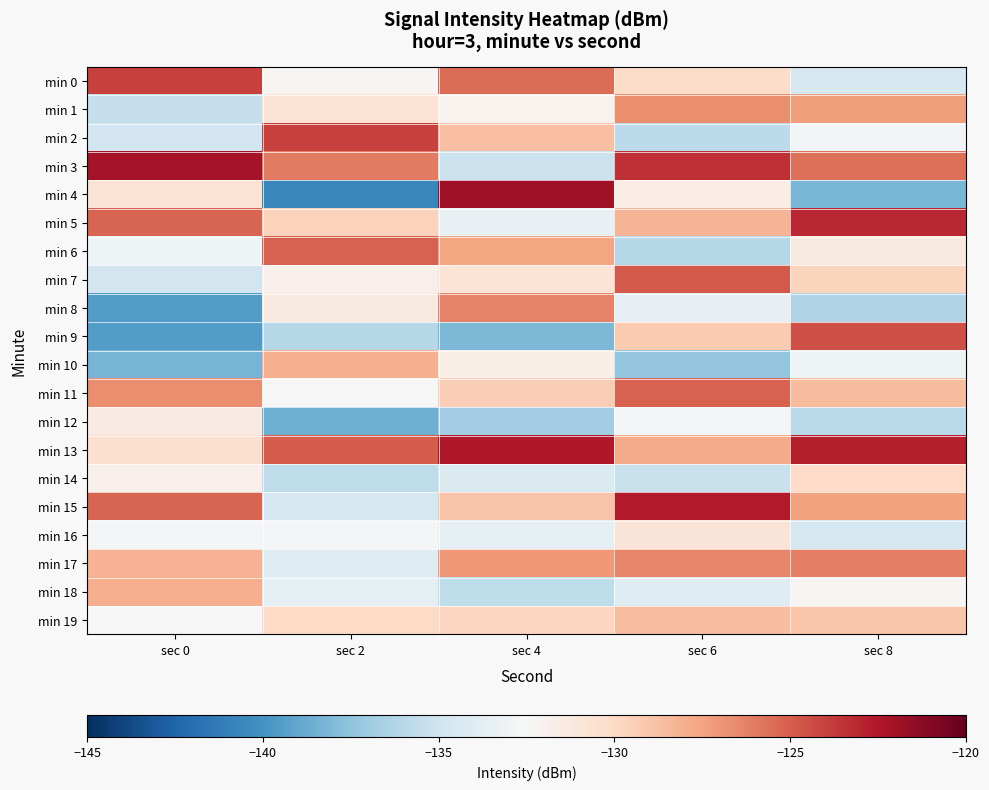

Reading right to left, extract all data points from this chart.

min 0: sec 8=-134.5	sec 6=-130.2	sec 4=-125.5	sec 2=-132.2	sec 0=-124.0
min 1: sec 8=-127.3	sec 6=-126.7	sec 4=-132.1	sec 2=-130.7	sec 0=-135.5
min 2: sec 8=-132.8	sec 6=-135.8	sec 4=-128.7	sec 2=-124.0	sec 0=-134.9
min 3: sec 8=-125.6	sec 6=-123.4	sec 4=-135.2	sec 2=-126.0	sec 0=-122.1
min 4: sec 8=-138.2	sec 6=-131.6	sec 4=-121.9	sec 2=-140.6	sec 0=-130.7
min 5: sec 8=-123.1	sec 6=-128.3	sec 4=-133.4	sec 2=-129.7	sec 0=-125.2
min 6: sec 8=-131.4	sec 6=-136.1	sec 4=-127.6	sec 2=-125.2	sec 0=-133.0
min 7: sec 8=-129.7	sec 6=-124.8	sec 4=-130.8	sec 2=-131.8	sec 0=-134.8
min 8: sec 8=-136.3	sec 6=-133.5	sec 4=-126.3	sec 2=-131.4	sec 0=-139.5
min 9: sec 8=-124.4	sec 6=-129.2	sec 4=-138.1	sec 2=-136.1	sec 0=-139.5
min 10: sec 8=-133.0	sec 6=-137.4	sec 4=-131.7	sec 2=-128.1	sec 0=-138.3
min 11: sec 8=-128.5	sec 6=-125.1	sec 4=-129.4	sec 2=-132.4	sec 0=-126.7
min 12: sec 8=-135.9	sec 6=-132.7	sec 4=-136.8	sec 2=-138.6	sec 0=-131.5
min 13: sec 8=-122.8	sec 6=-127.9	sec 4=-122.5	sec 2=-124.9	sec 0=-130.5
min 14: sec 8=-130.1	sec 6=-135.3	sec 4=-134.3	sec 2=-135.7	sec 0=-131.9
min 15: sec 8=-127.5	sec 6=-122.6	sec 4=-128.9	sec 2=-134.7	sec 0=-125.2
min 16: sec 8=-134.7	sec 6=-130.9	sec 4=-133.6	sec 2=-132.6	sec 0=-132.6
min 17: sec 8=-126.2	sec 6=-126.4	sec 4=-127.1	sec 2=-134.1	sec 0=-128.1
min 18: sec 8=-132.3	sec 6=-134.0	sec 4=-135.7	sec 2=-133.7	sec 0=-128.0
min 19: sec 8=-129.0	sec 6=-128.6	sec 4=-129.8	sec 2=-130.0	sec 0=-132.6